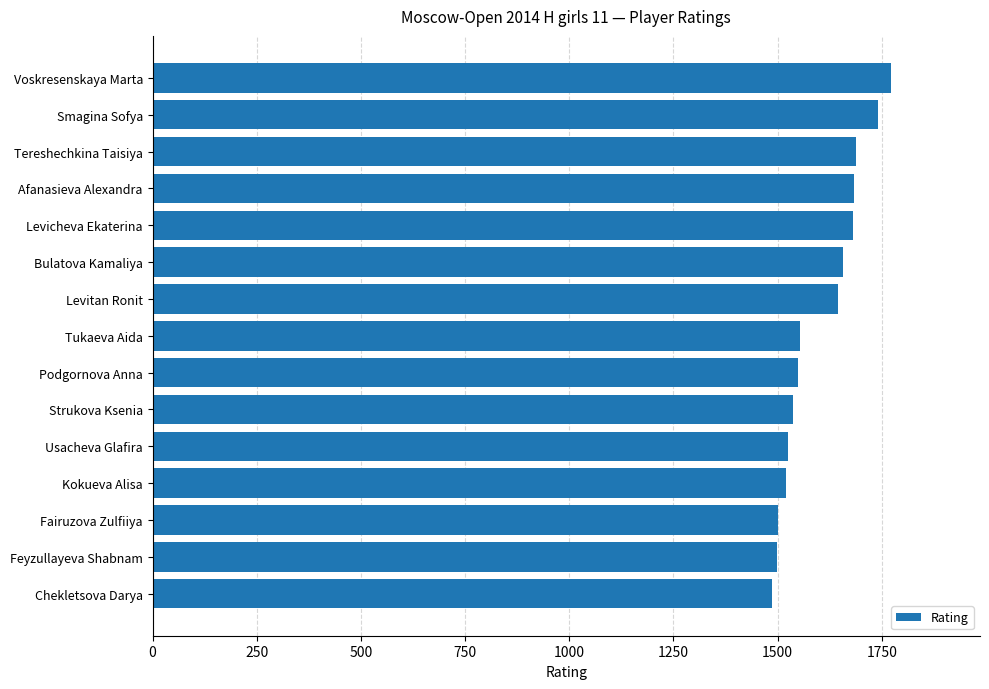

Which has a higher value, Voskresenskaya Marta or Tukaeva Aida?

Voskresenskaya Marta